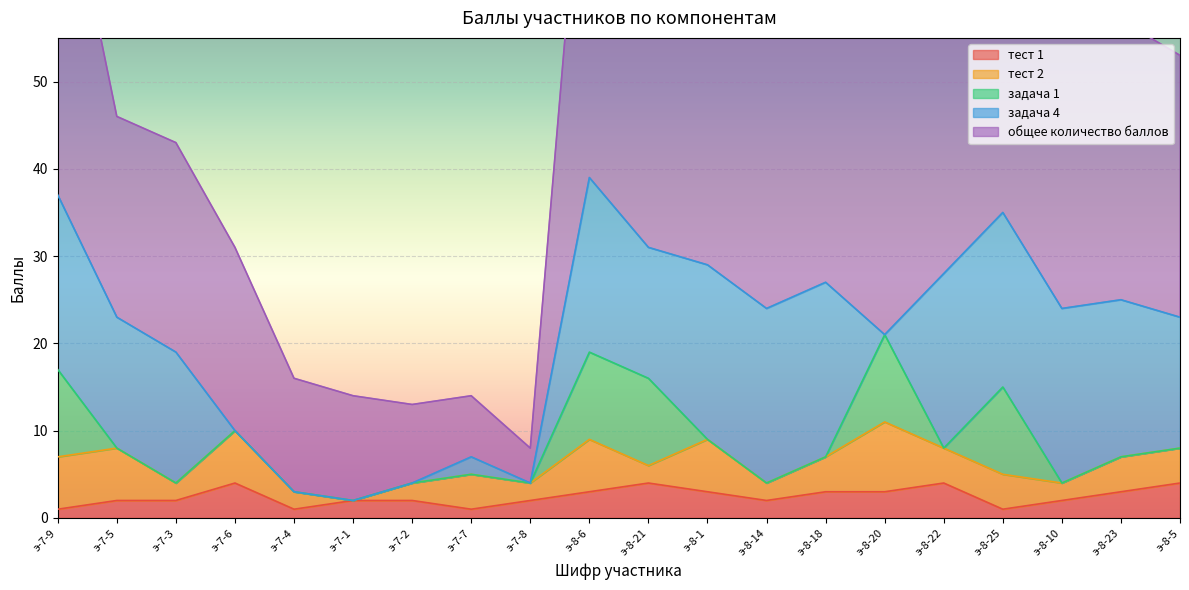

What is the difference between the задача 4 values at э-7-8 and э-8-14?

20